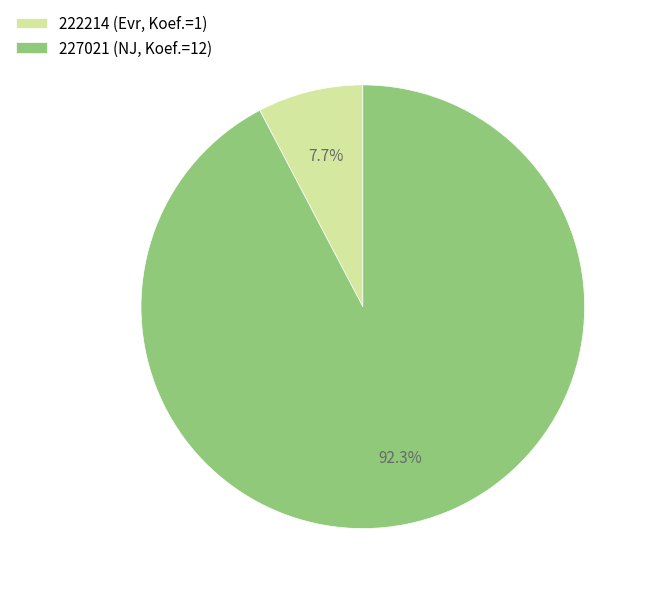

Which has a higher value, 222214 or 227021?

227021